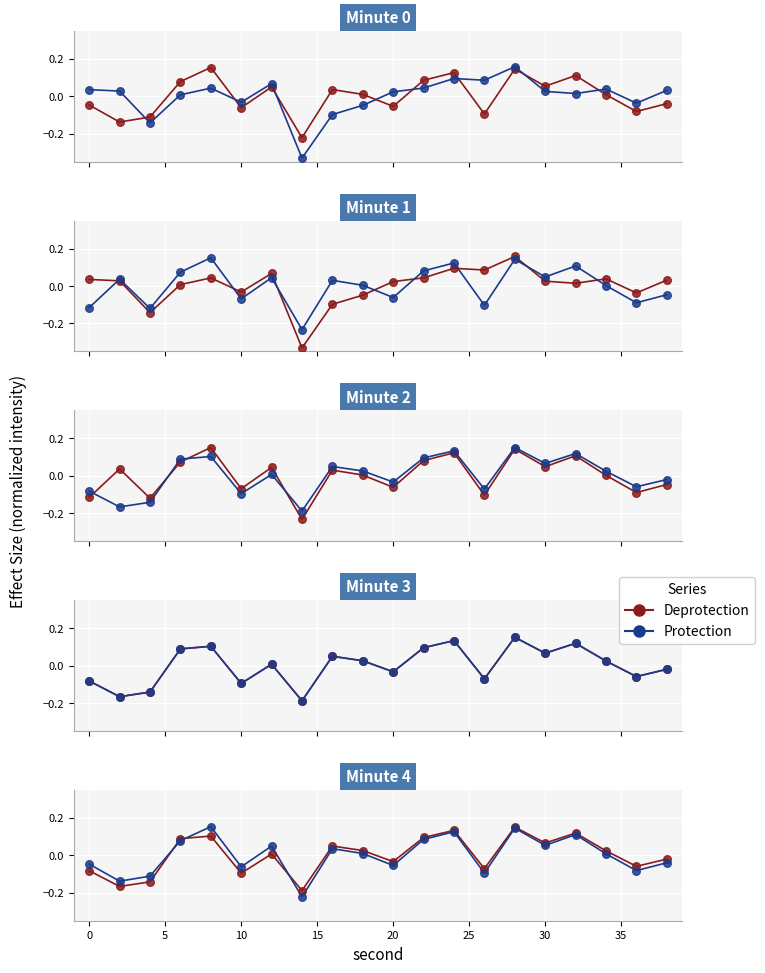

Which series contains the lowest Y value?

Protection